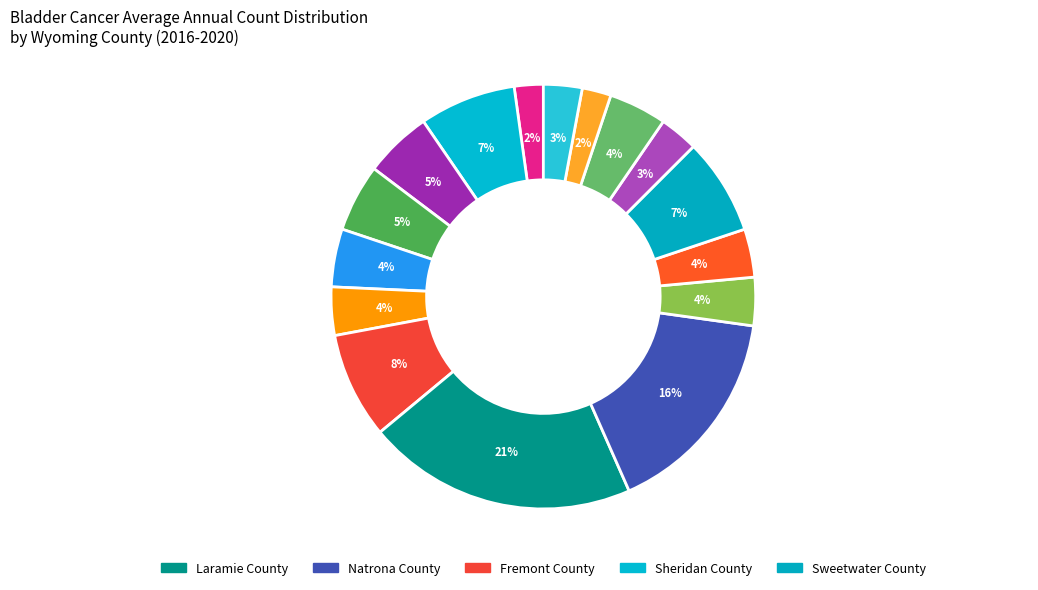

How many slices are in this pie chart?

16